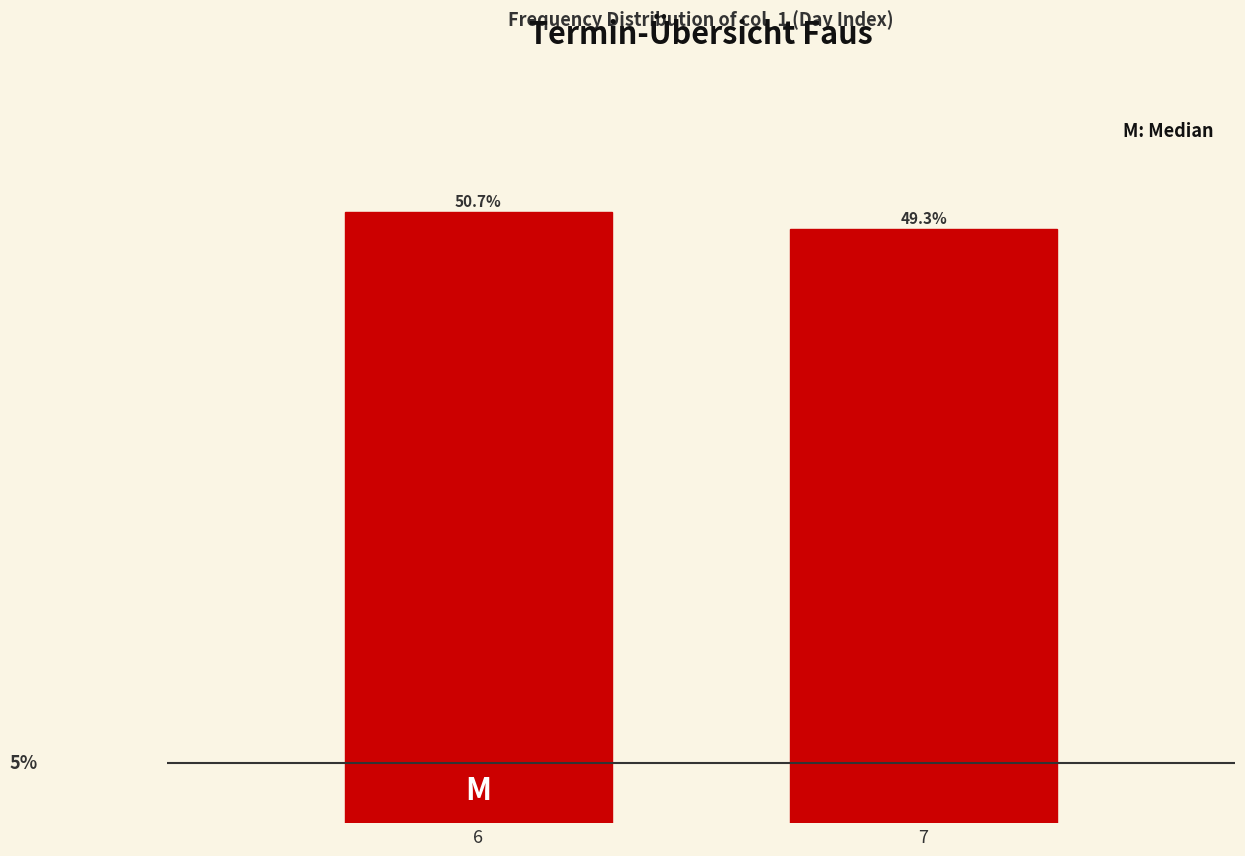

List the labels in order of value, largest first.

6, 7